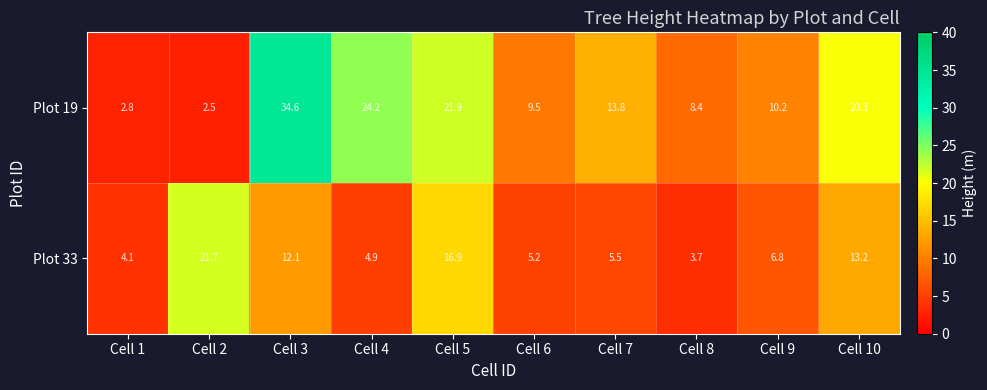

At which category is the sum across all series the highest?

Cell 3